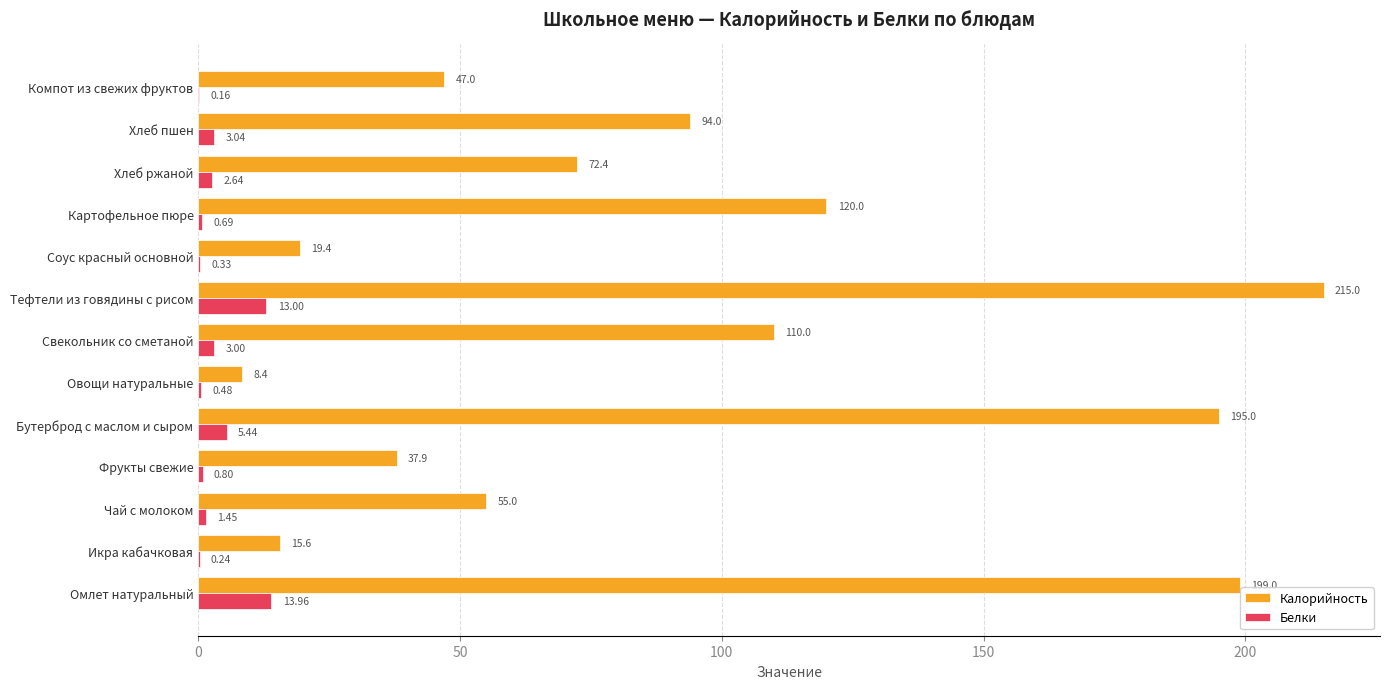

What is the sum of the Белки values at Хлеб ржаной and Омлет натуральный?

16.6